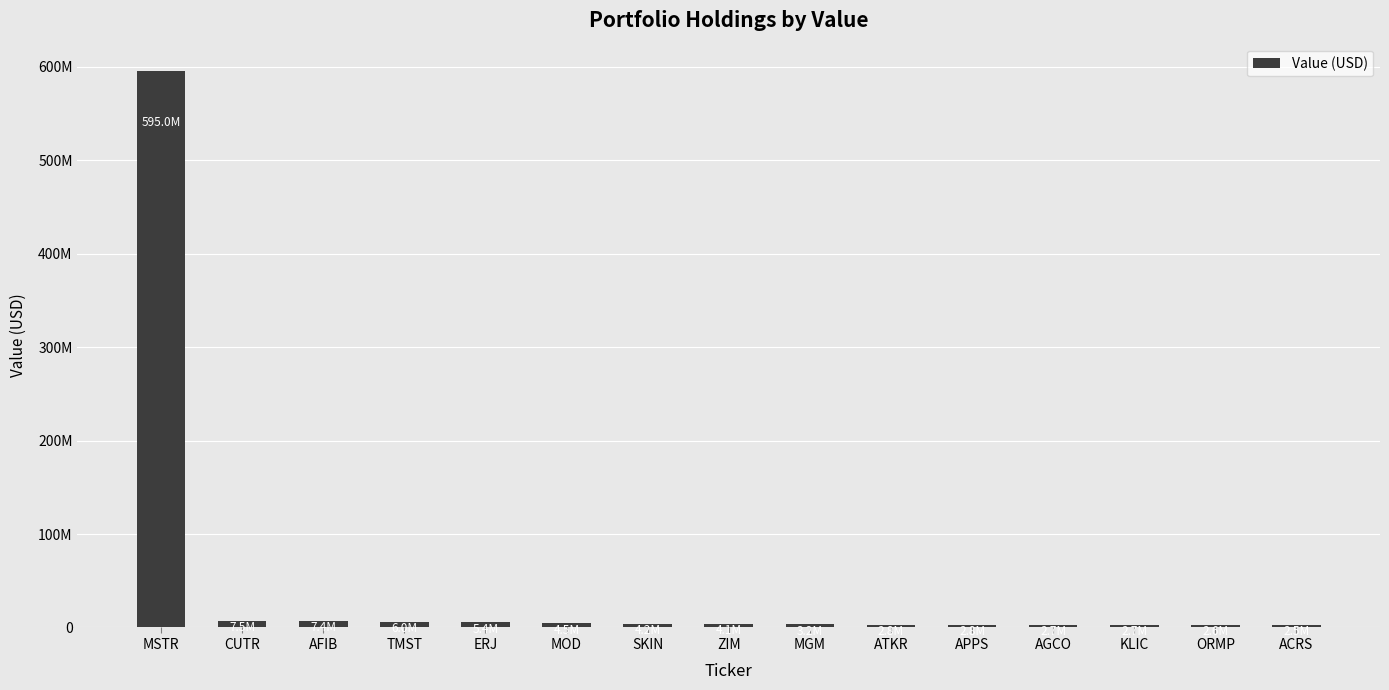

What is the label of the 10th bar from the right?

MOD